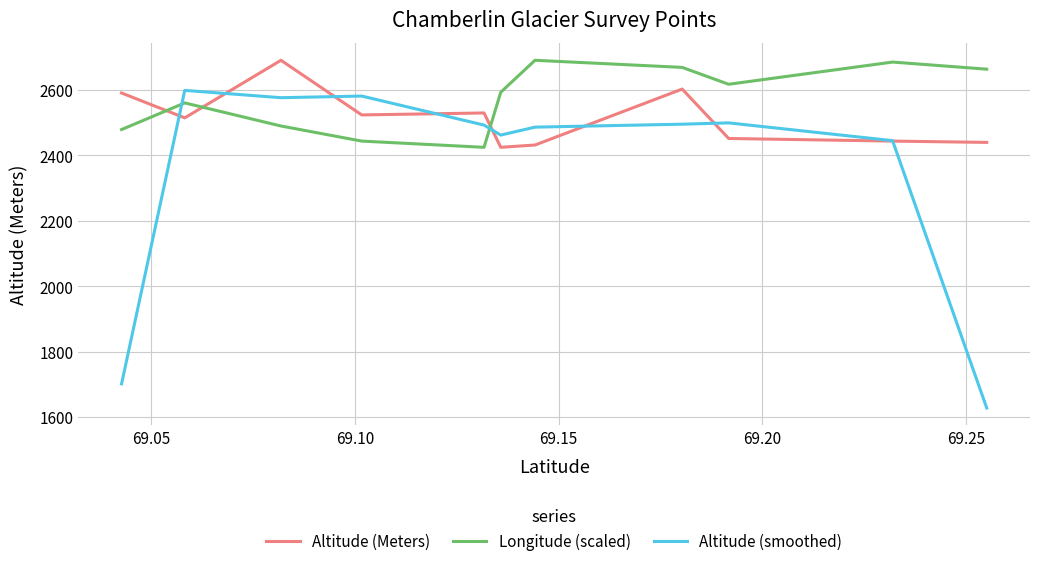

In Altitude (Meters), how many points are lower than both neighbors (excluding endpoints)?

3